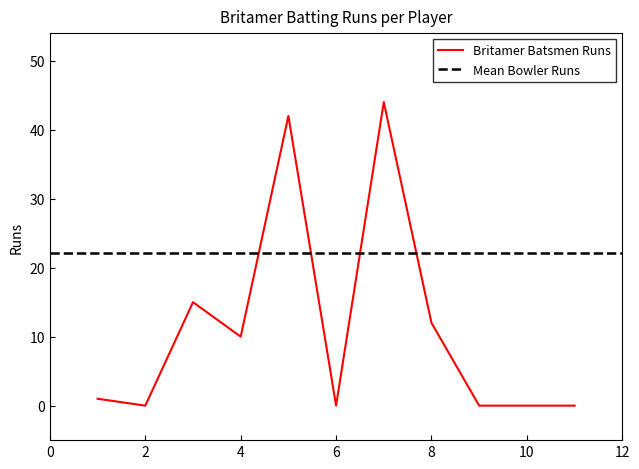

The value of Britamer Batsmen Runs at 4 is 10. True or false?

True